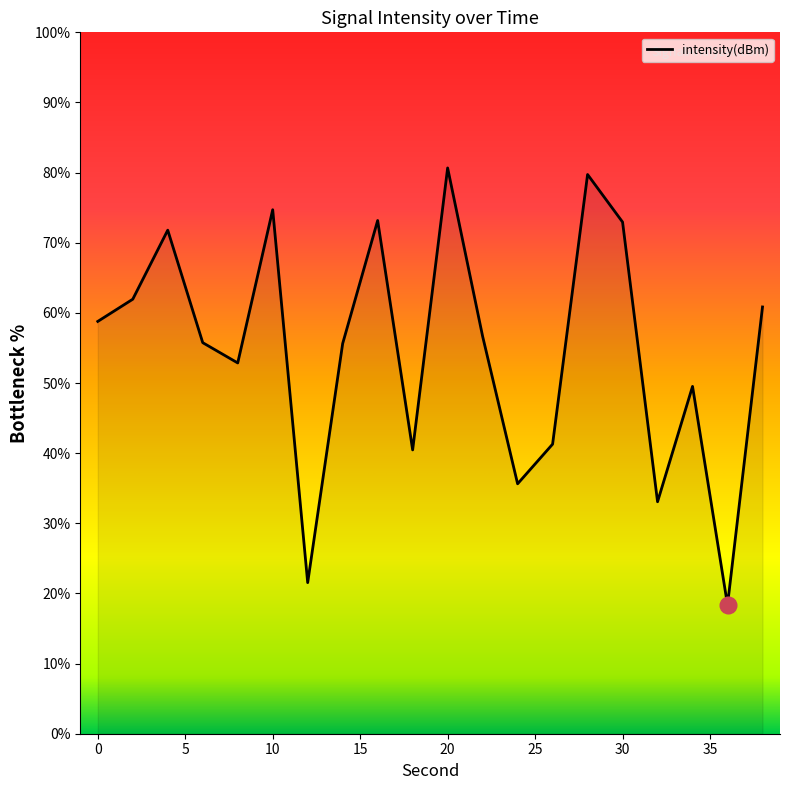

What is the smallest value displayed?

18.4